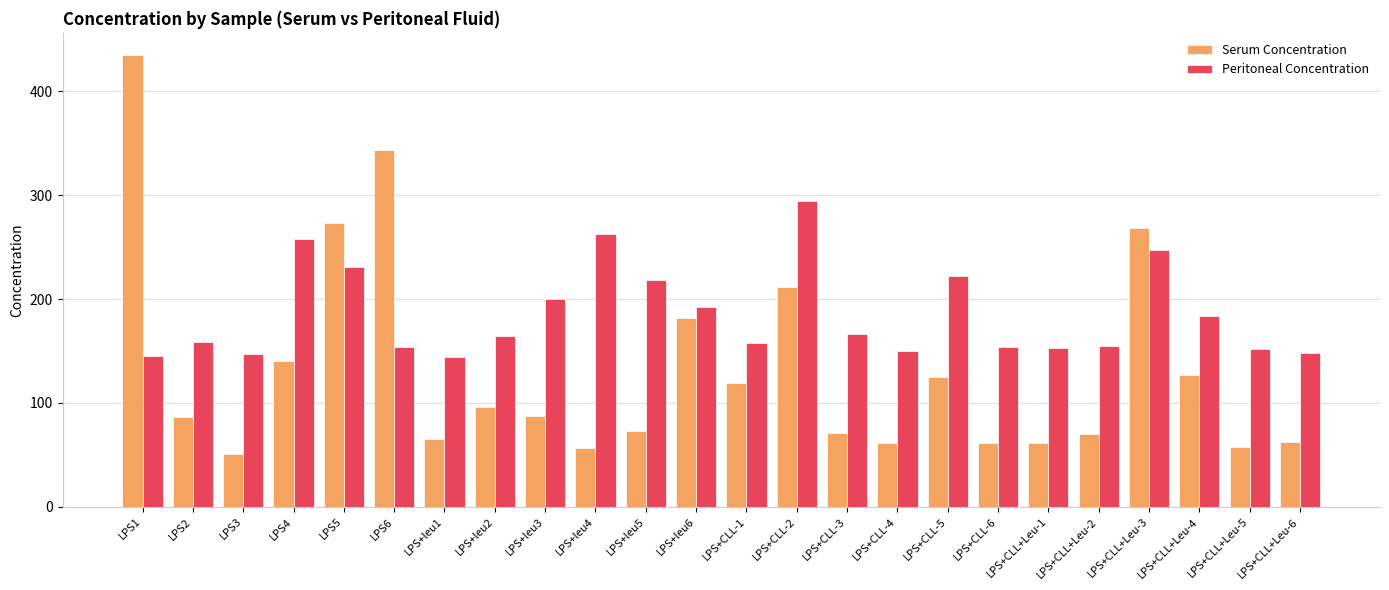

Read the Peritoneal Concentration value at LPS+CLL-1.

157.5